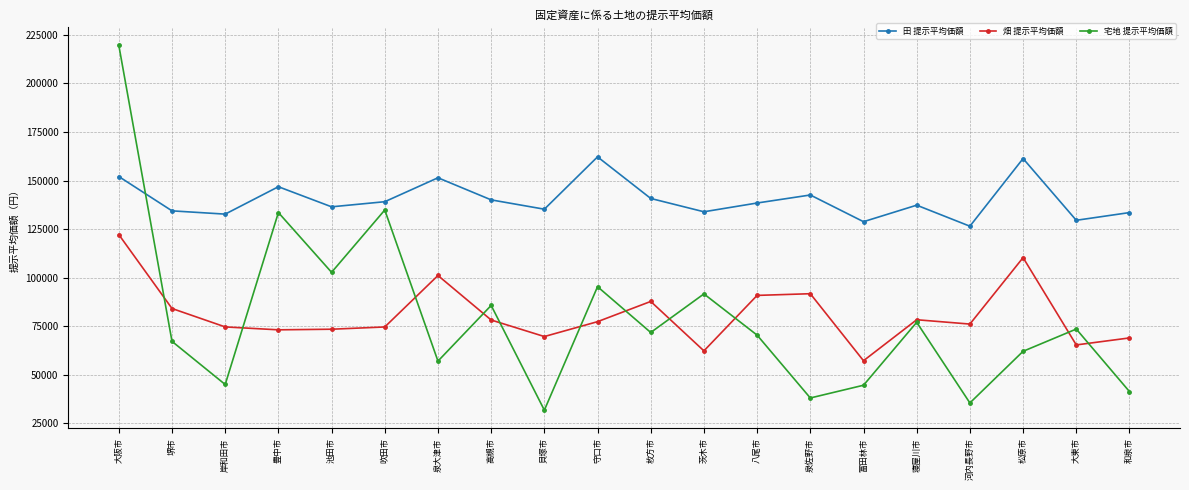

How many data points does each series have?

20